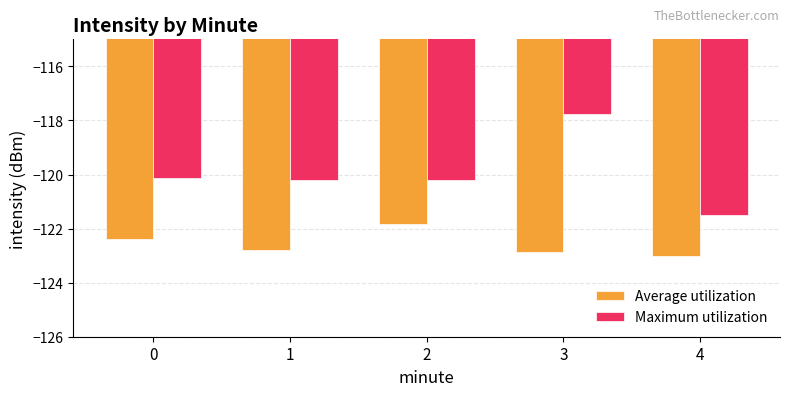

What is the value of the Maximum utilization bar at the 2nd from the left?

-120.2